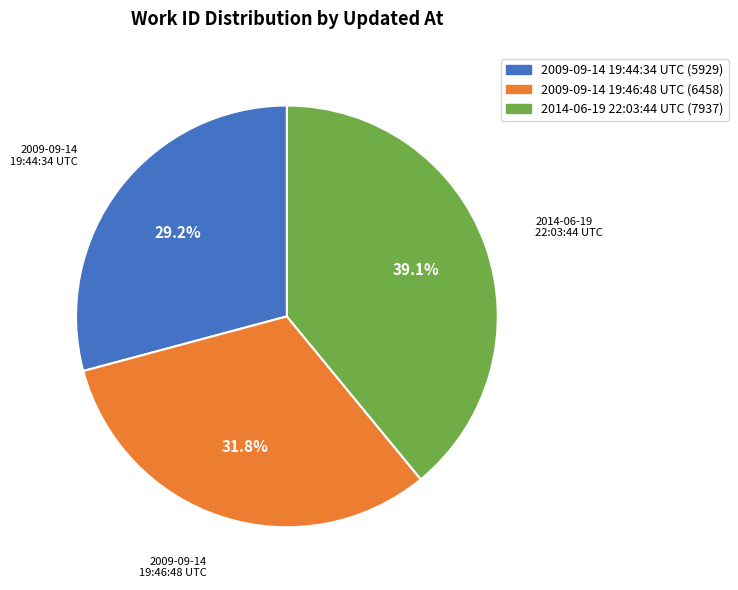

Count the number of slices in the pie.

3